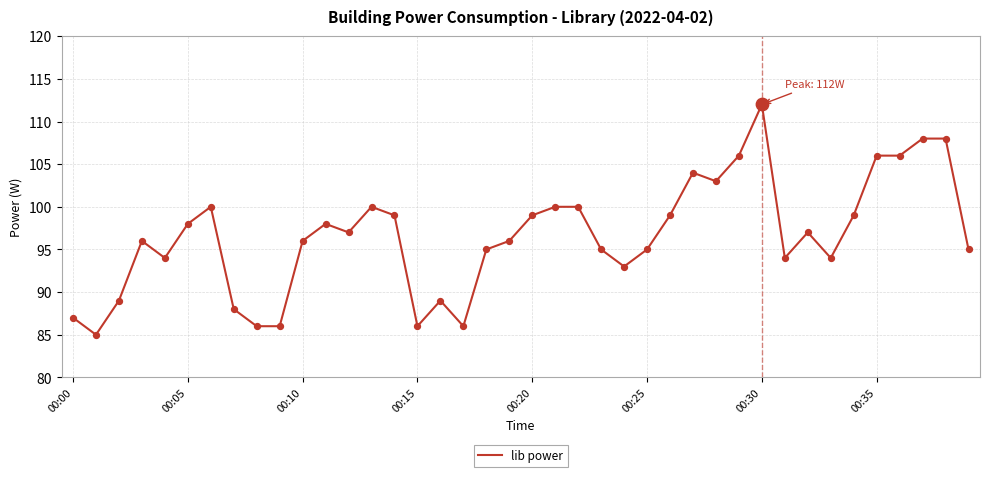

What is the minimum value shown in the chart?

85